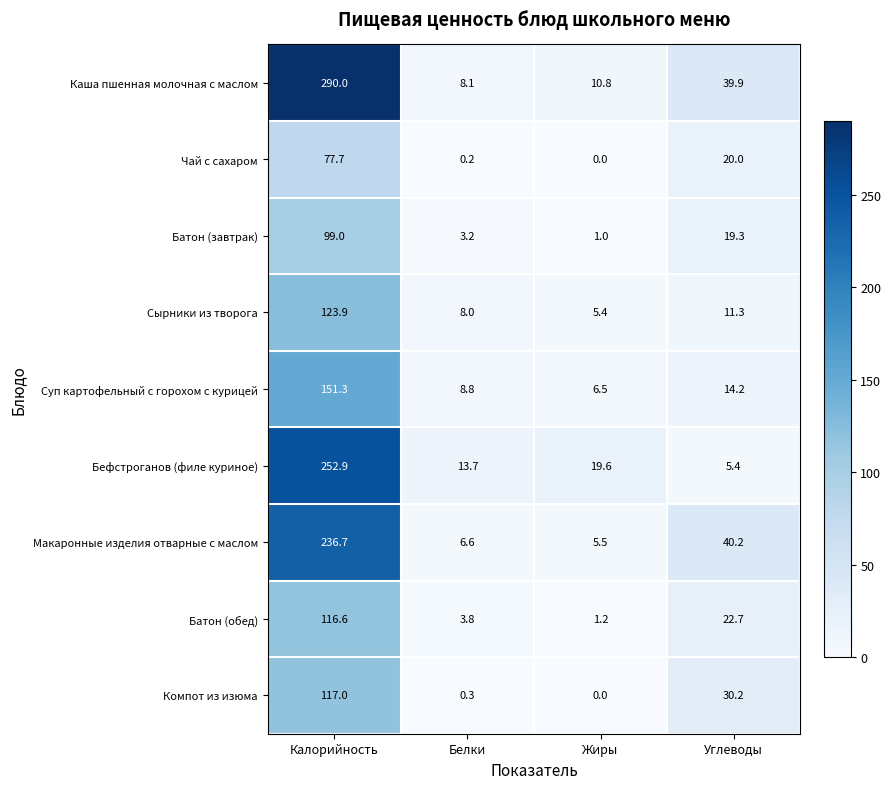

At how many categories does at least one series exceed 222?

1